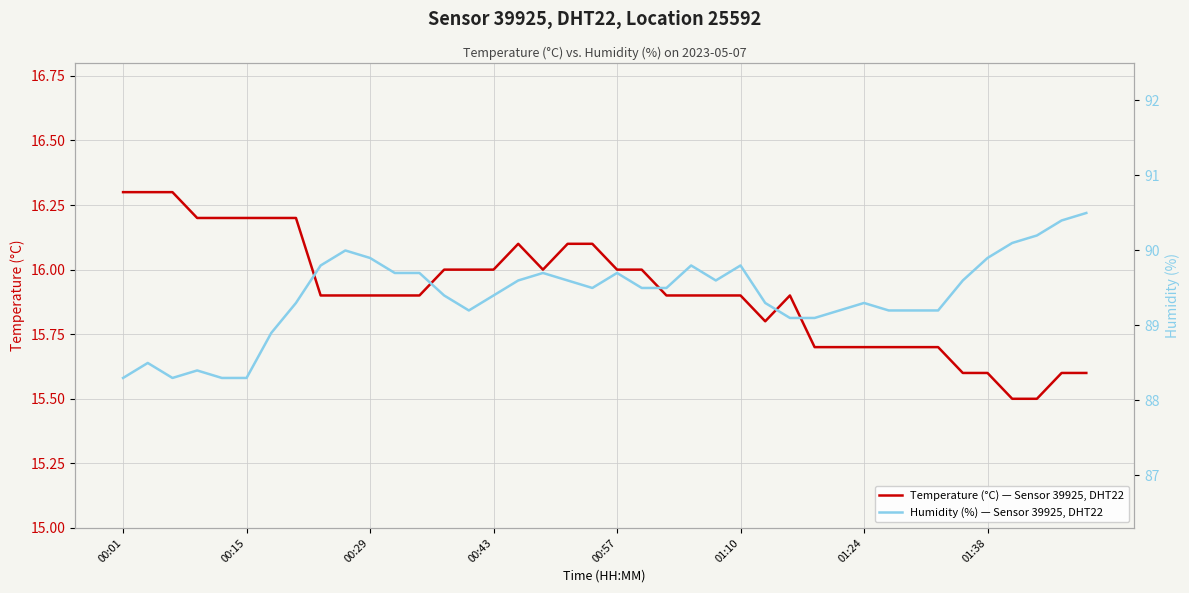

What is the highest value of the Temperature (°C) — Sensor 39925, DHT22 series?

16.3